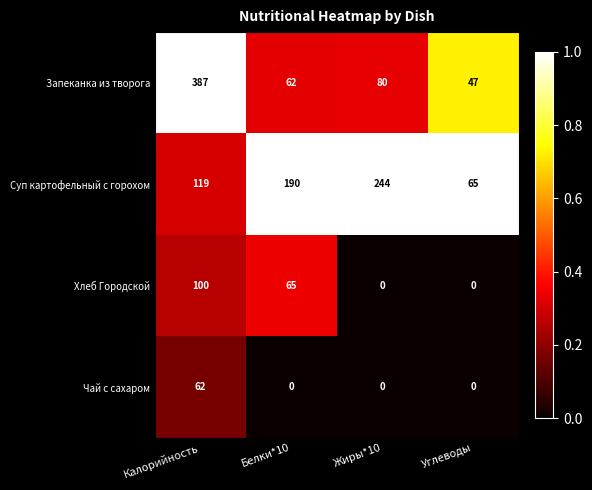

How many categories are shown in the chart?

4